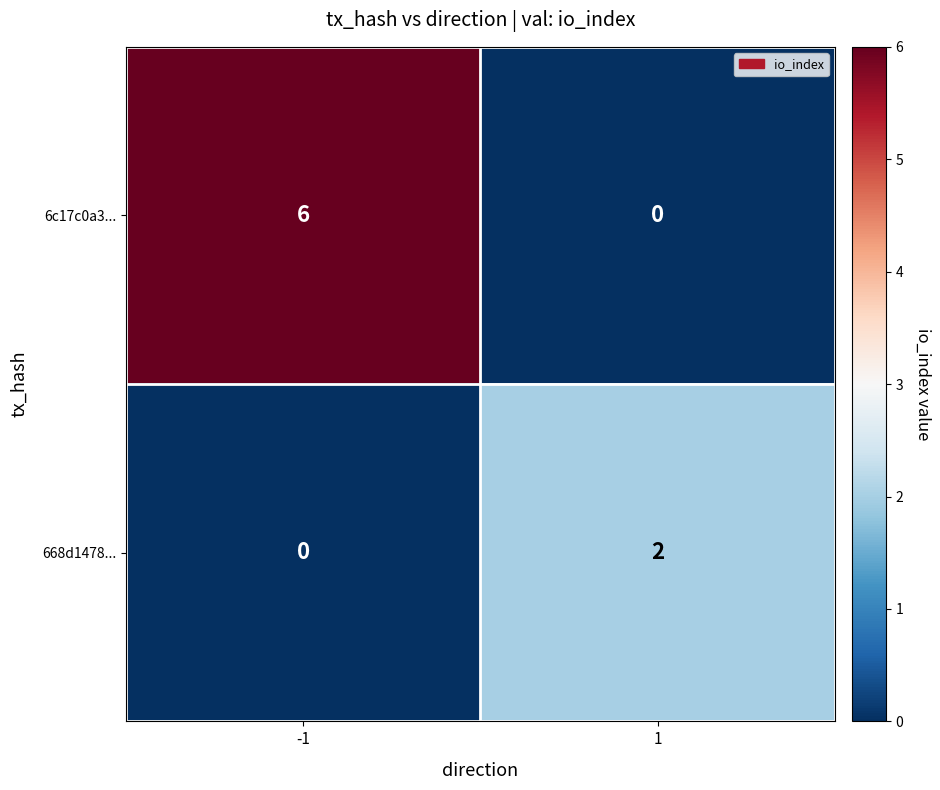

Between -1 and 1, which series saw the biggest shift?

6c17c0a3...